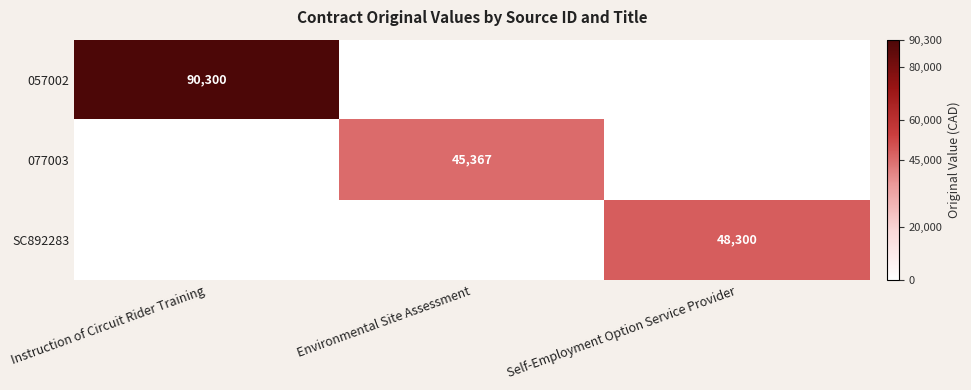

At how many categories does at least one series exceed 37549?

3